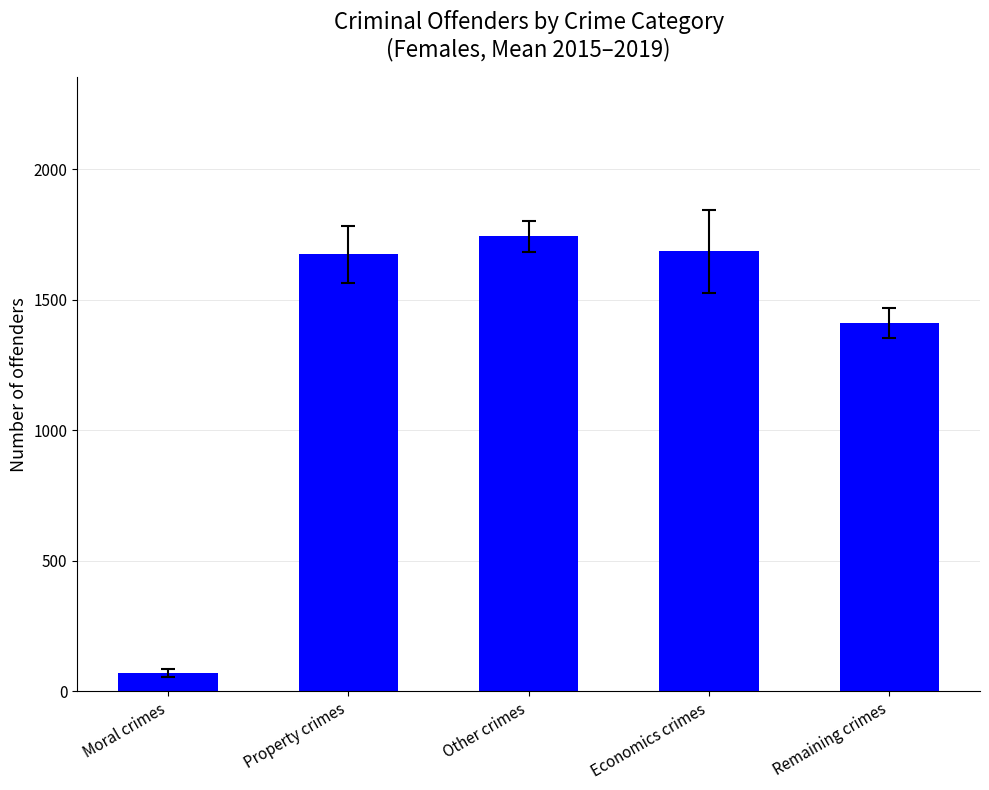

What is the difference between the maximum and minimum values?

1673.4